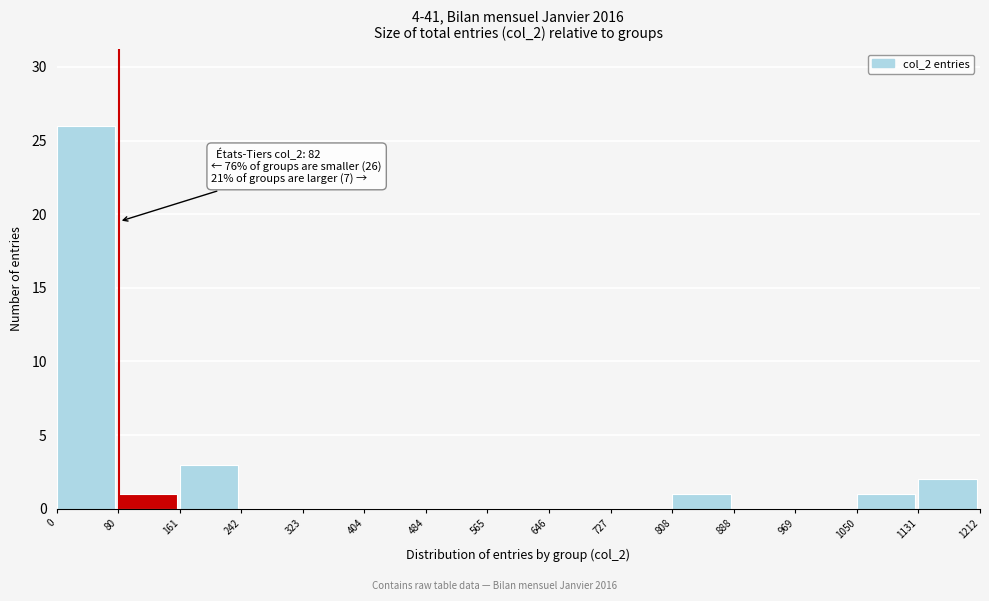

Over which range of the x-axis is the bar tallest?

0 to 80